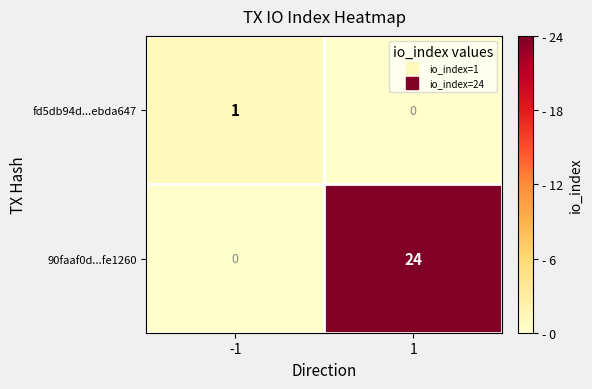

What is the difference between the maximum and minimum values in the 90faaf0d...fe1260 series?

24